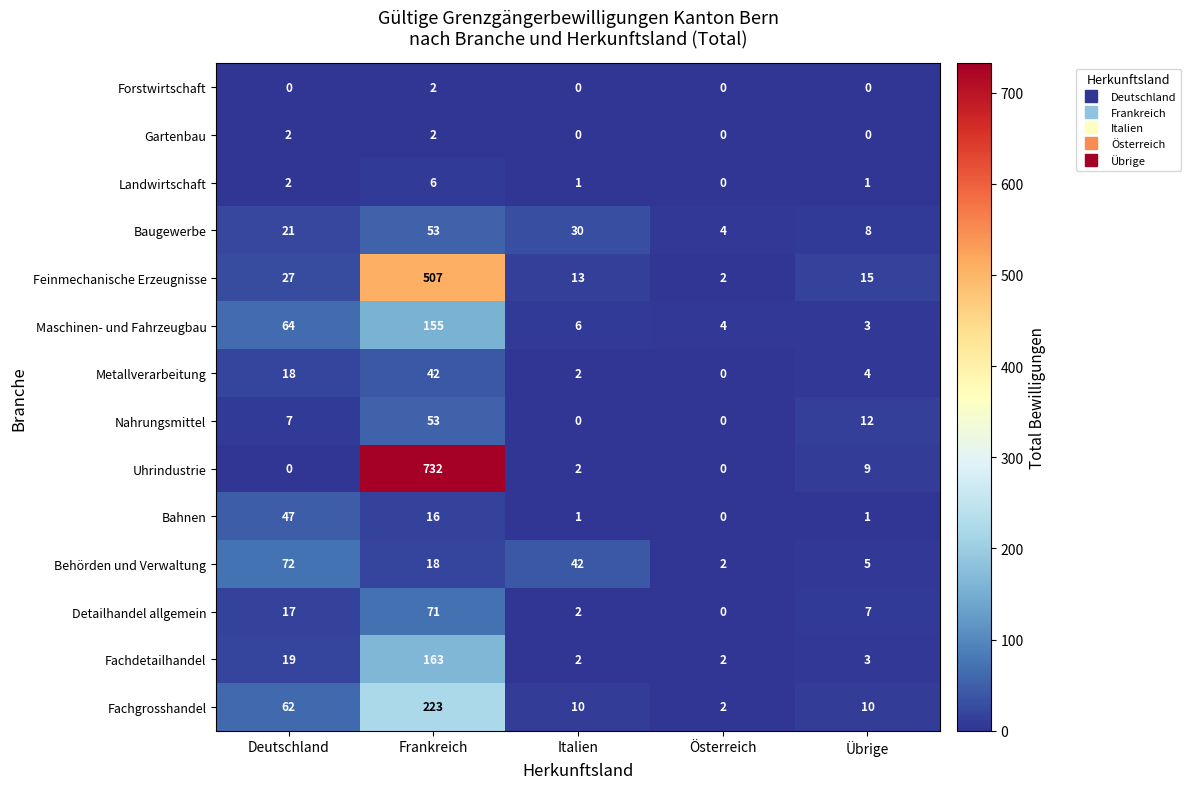

Between Deutschland and Italien, which series saw the biggest shift?

Maschinen- und Fahrzeugbau